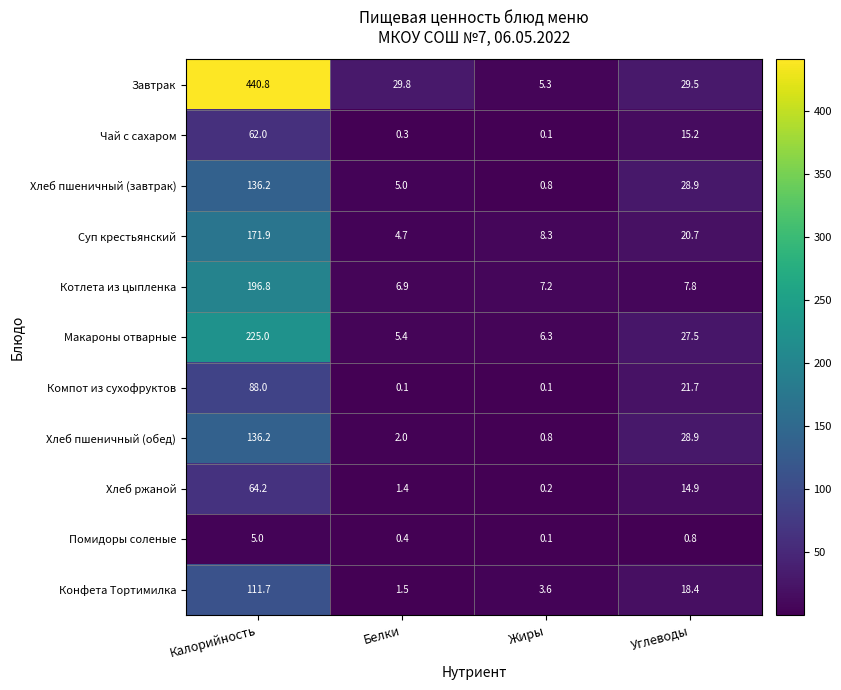

At which category does the chart reach its peak across all series?

Калорийность